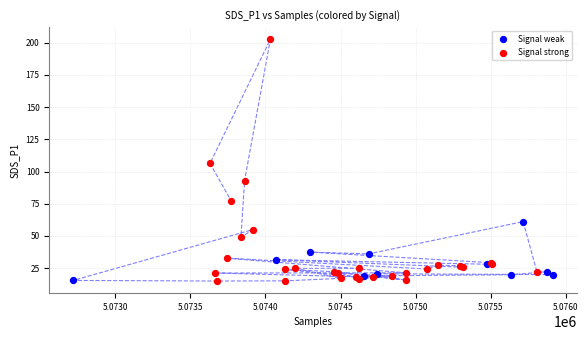

Which series contains the highest Y value?

Signal strong